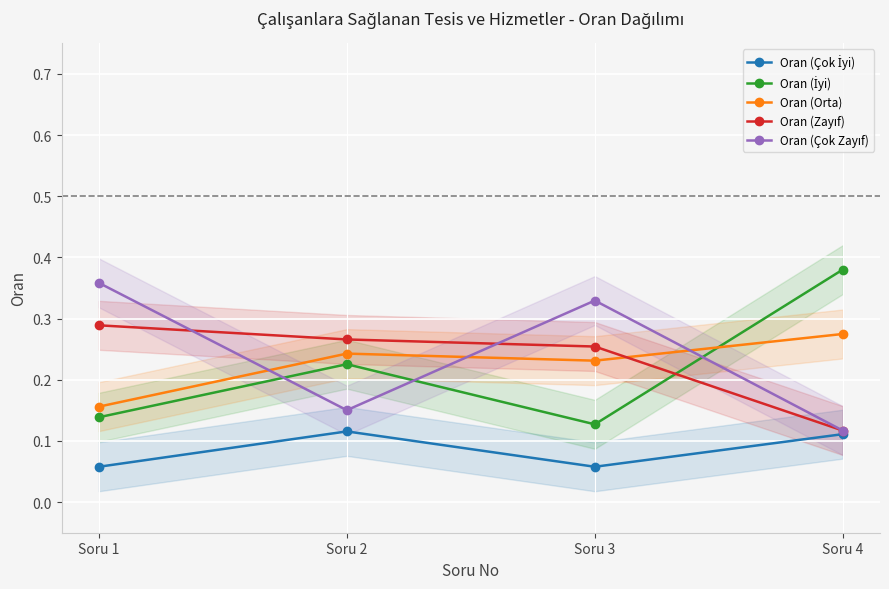

Which series has the widest spread of values?

Oran (İyi)